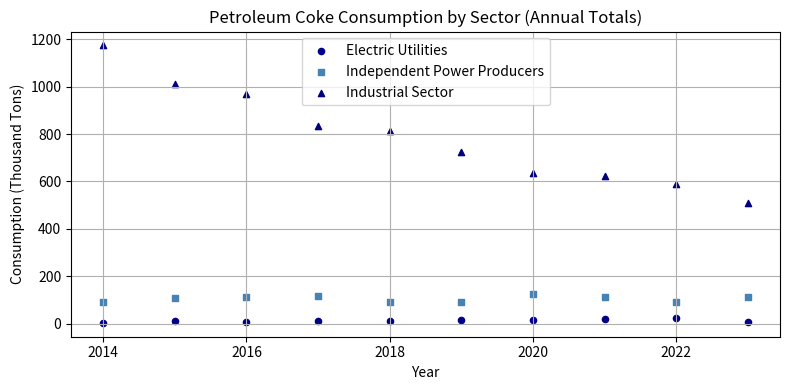

Across all data points, what is the range of X values (max minus min)?

9